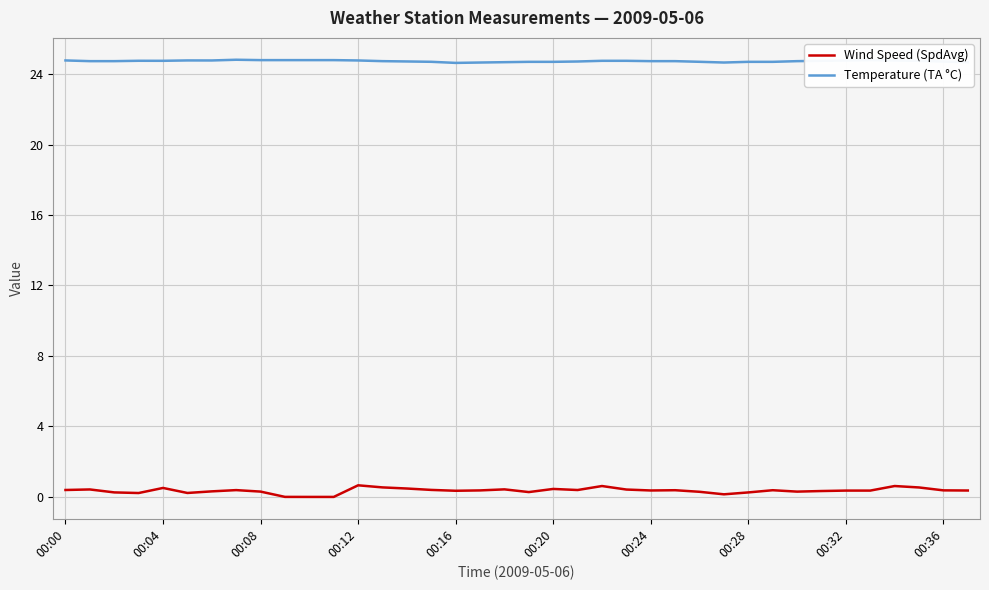

Does the chart have visible grid lines?

Yes